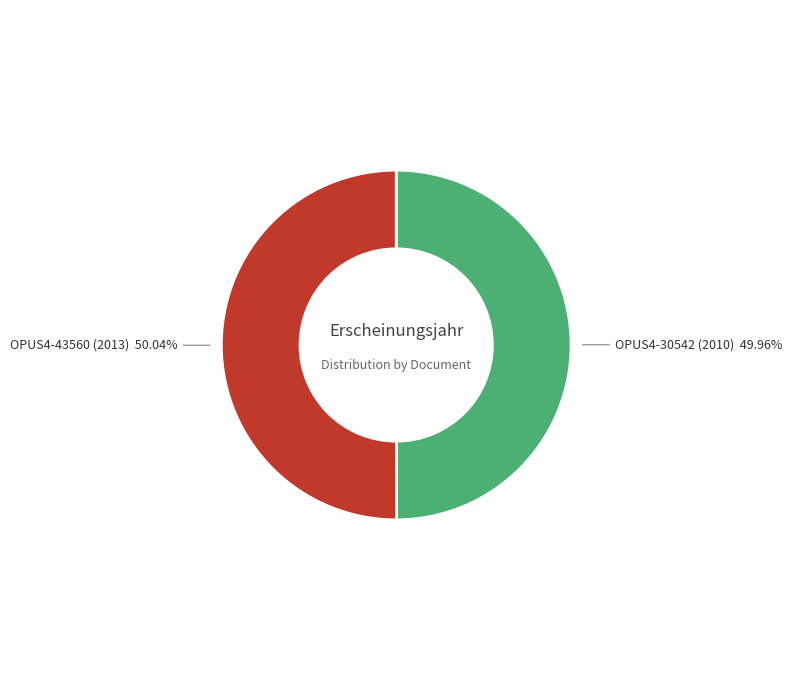

What percentage is the OPUS4-30542 (2010) slice, to the nearest percent?

50%